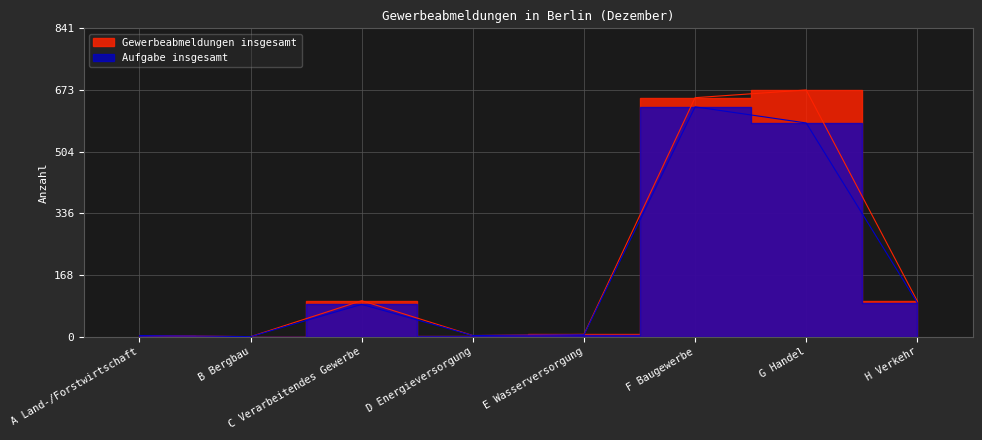

List the series in order of their overall mean, highest first.

Gewerbeabmeldungen insgesamt, Aufgabe insgesamt